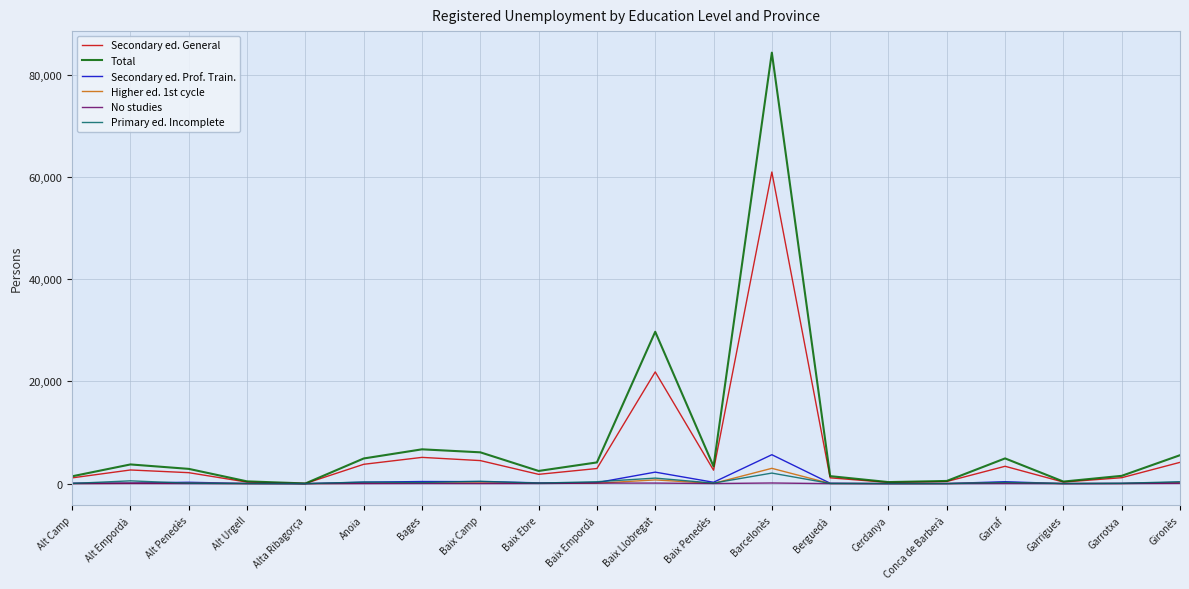

Does the chart have visible grid lines?

Yes